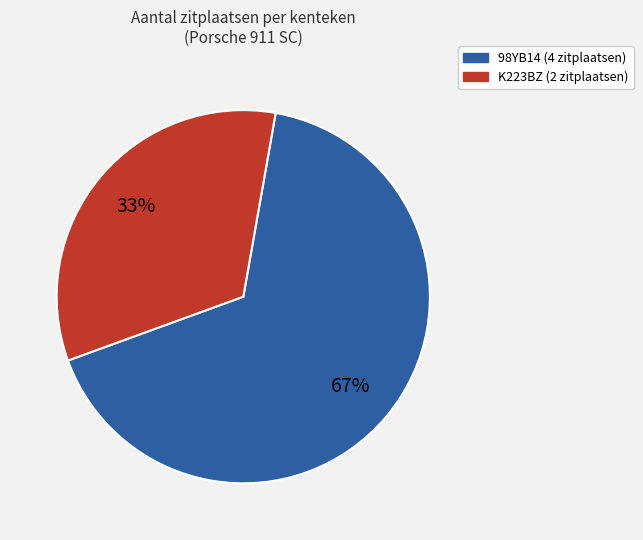

Which has a higher value, 98YB14 or K223BZ?

98YB14